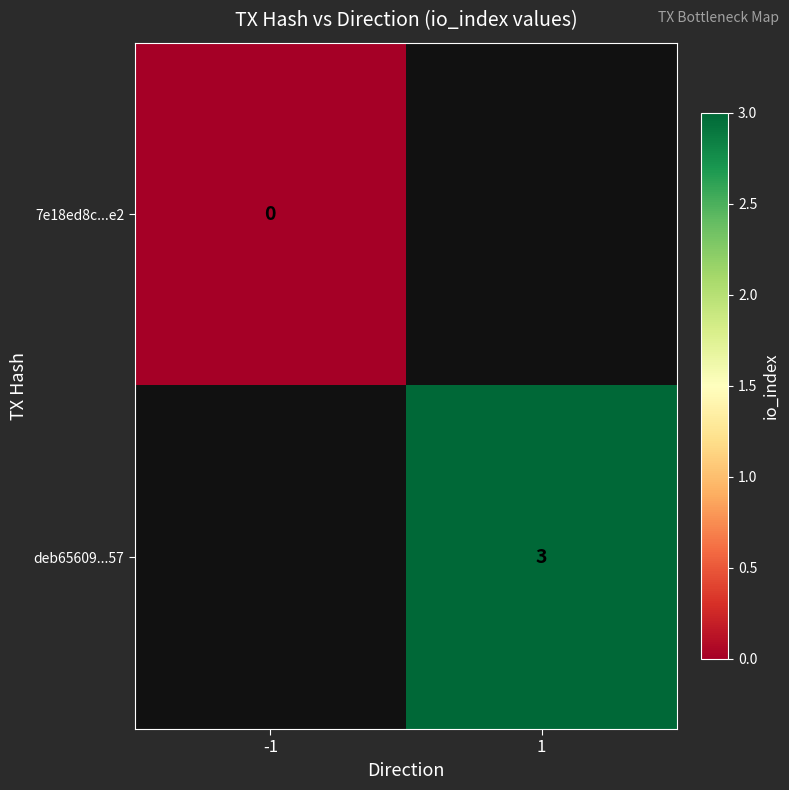

The value of deb65609...57 at 1 is 5. True or false?

False